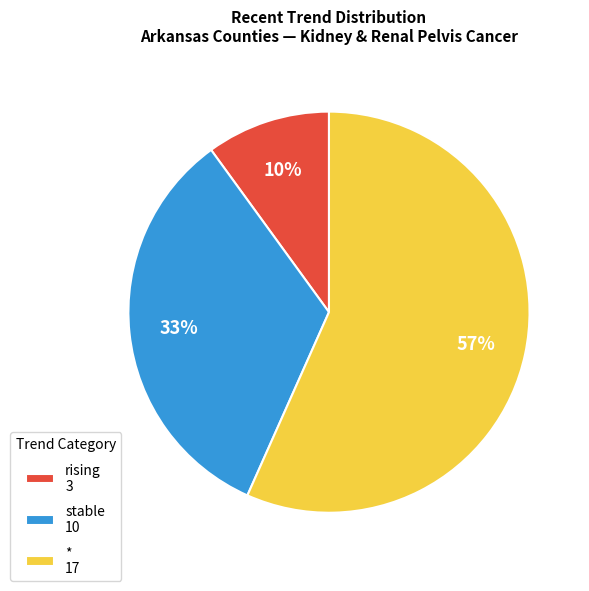

To the nearest percent, what is the difference between the largest and smallest slice percentages?

47%